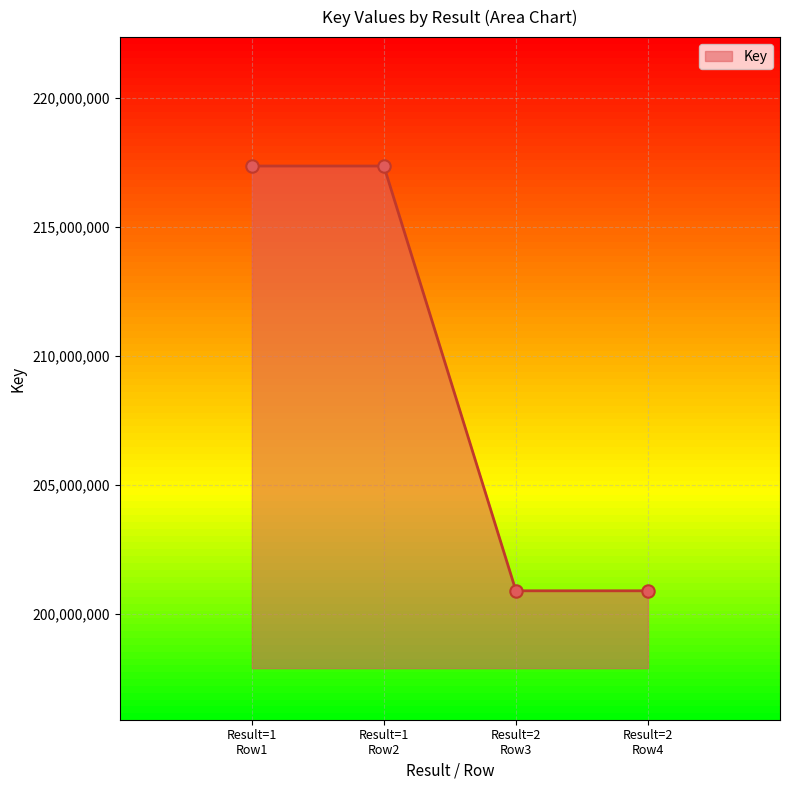

What is the smallest value displayed?

200882285